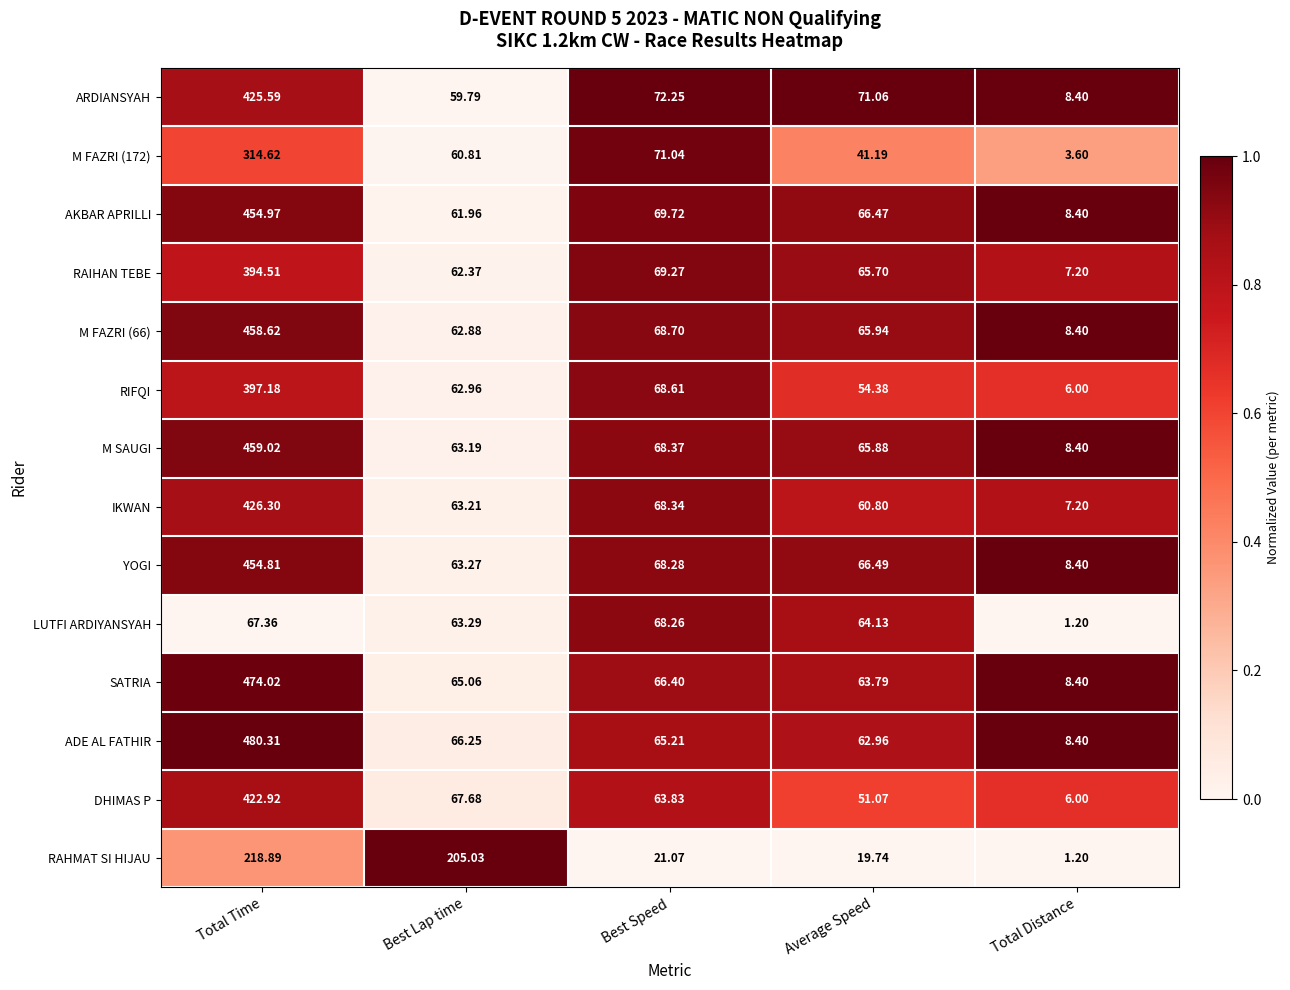

Where does the SATRIA series first go above 65?

Total Time